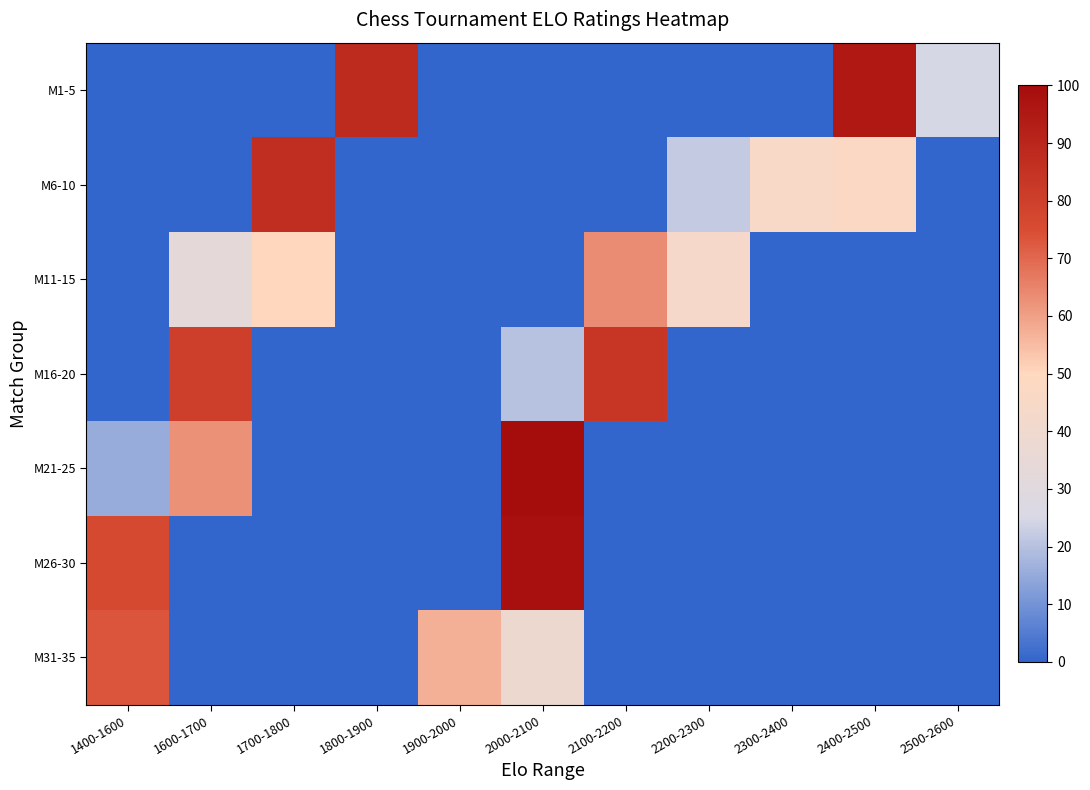

How many categories are shown in the chart?

11